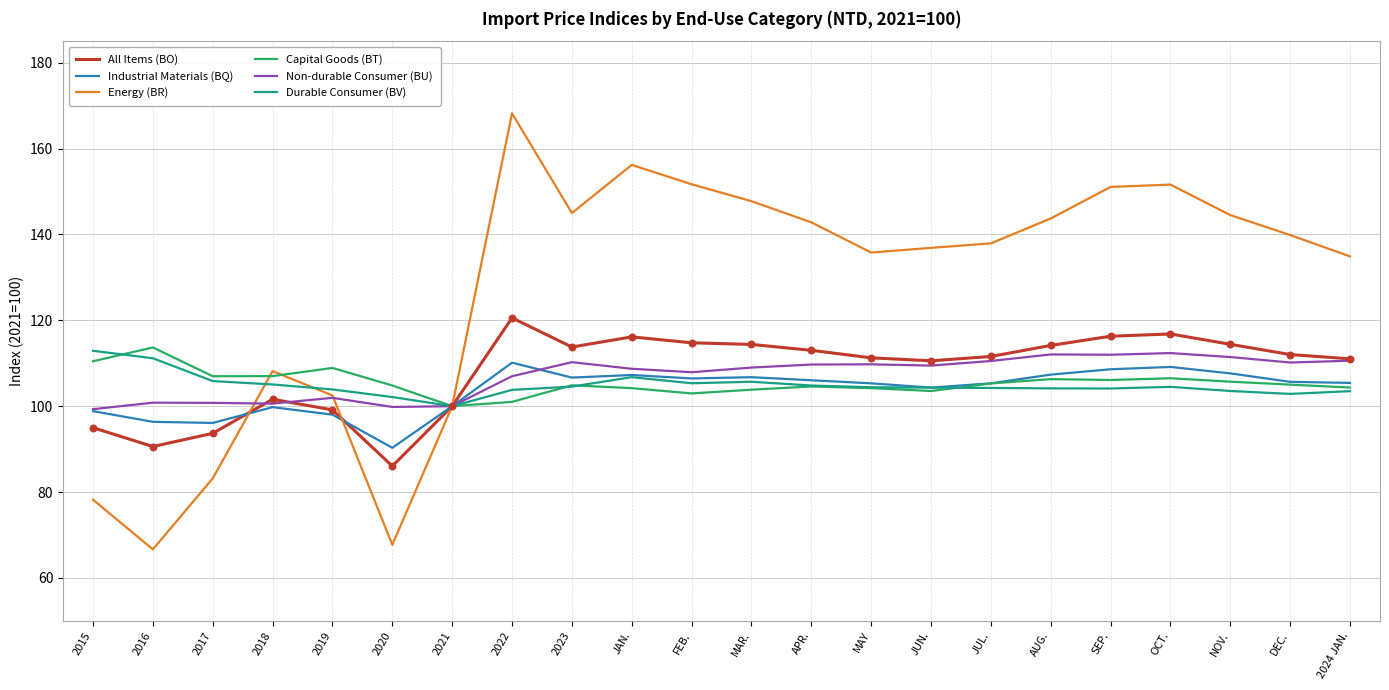

What are all the series names shown in the legend?

All Items (BO), Industrial Materials (BQ), Energy (BR), Capital Goods (BT), Non-durable Consumer (BU), Durable Consumer (BV)